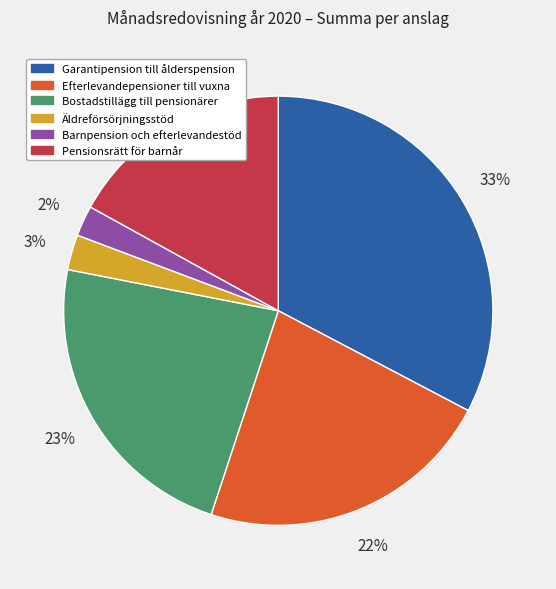

How many slices are in this pie chart?

6